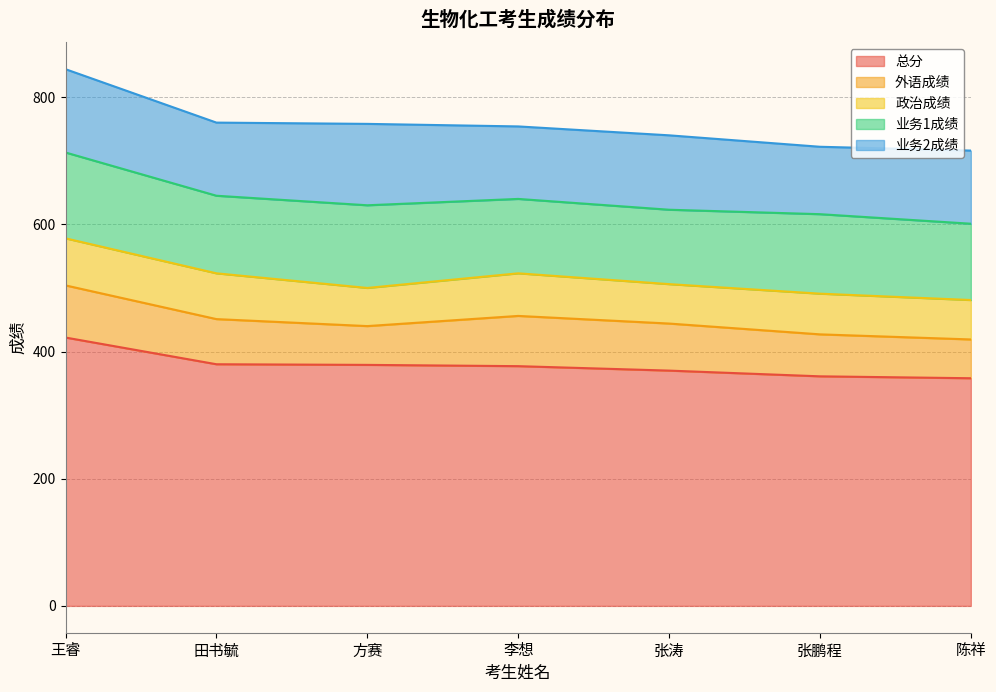

True or false: 业务2成绩 and 业务1成绩 cross at least once.

False